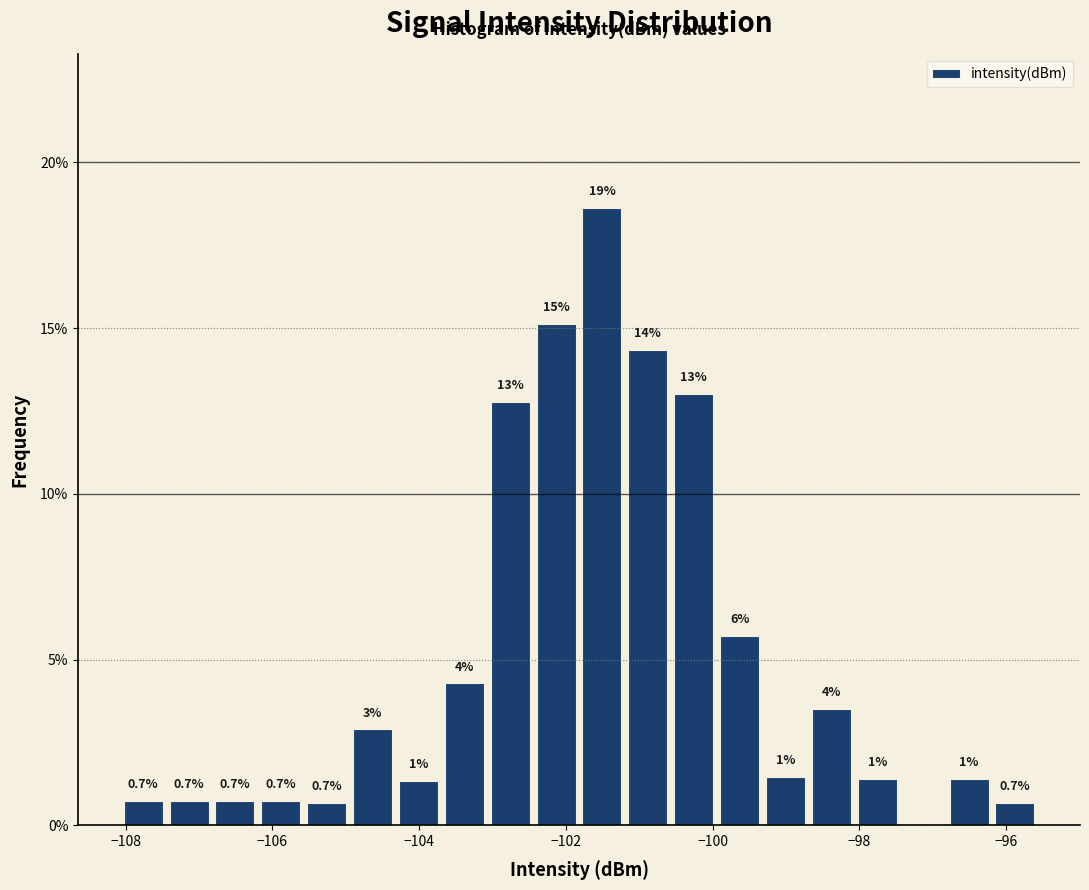

Around what value on the x-axis is the tallest bar? Give the approximate position of its centre, as read against the axis.

-101.6